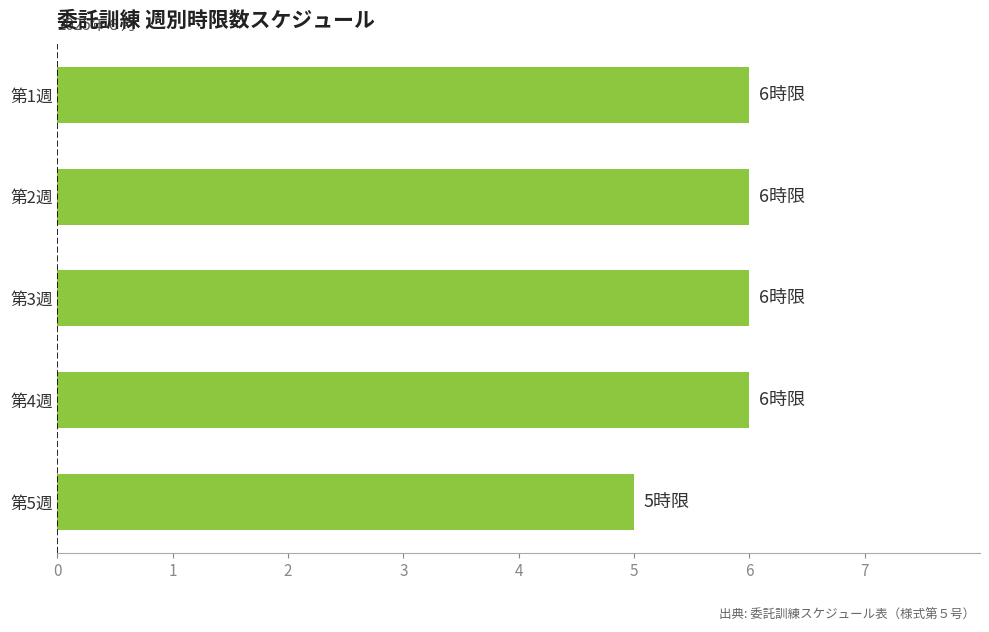

What is the label of the 1st bar from the top?

第1週